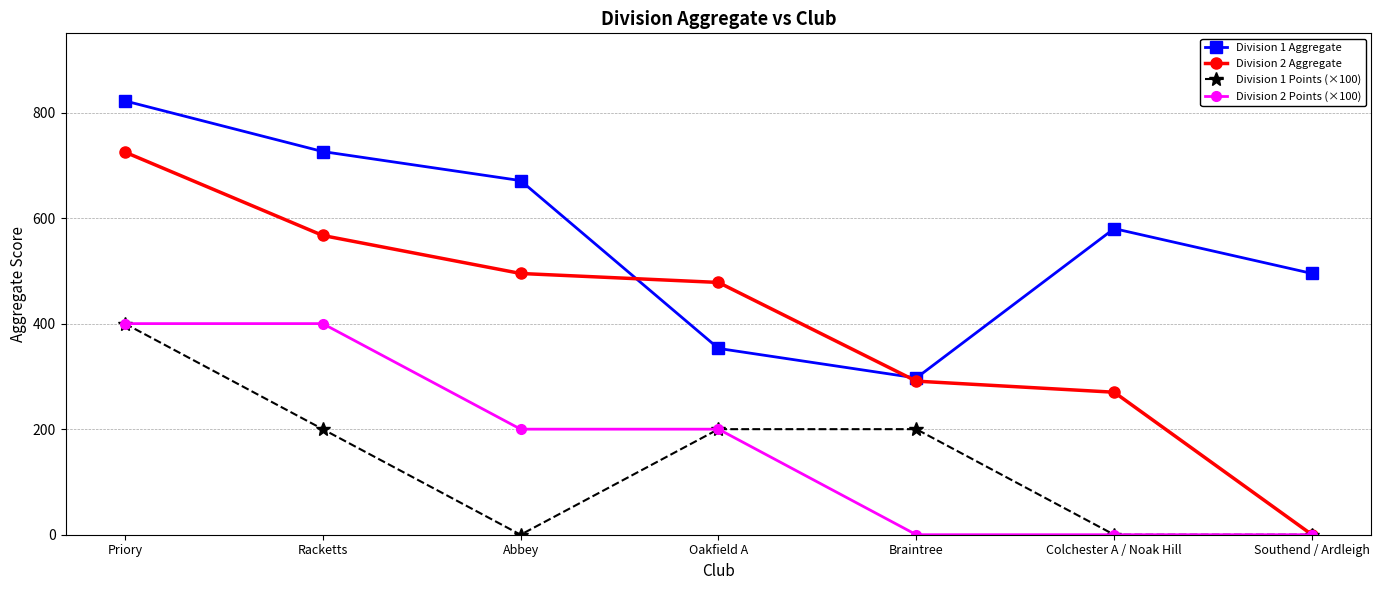

Reading left to right, list all the values displayed in this chart.

Division 1 Aggregate: 822	726	671	353	297	580	495
Division 2 Aggregate: 725	567	495	478	291	270	0
Division 1 Points (×100): 400	200	0	200	200	0	0
Division 2 Points (×100): 400	400	200	200	0	0	0